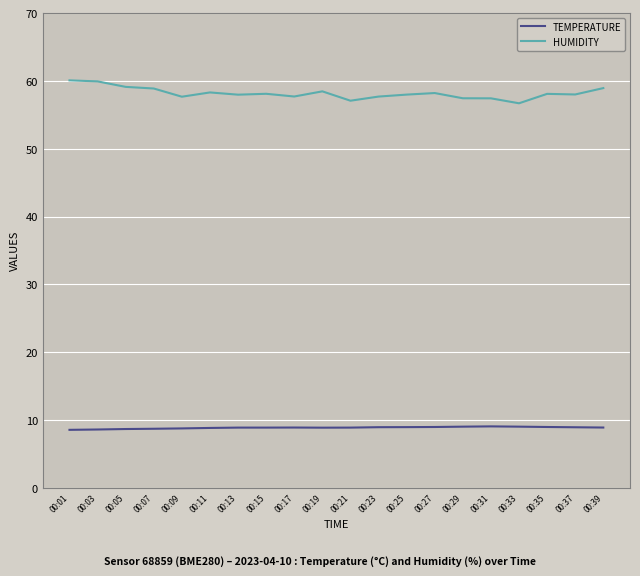

Which series has the largest total across all categories?

HUMIDITY